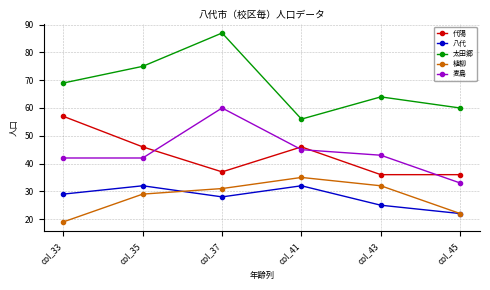

What is the difference between the highest and lowest values at col_45?

38